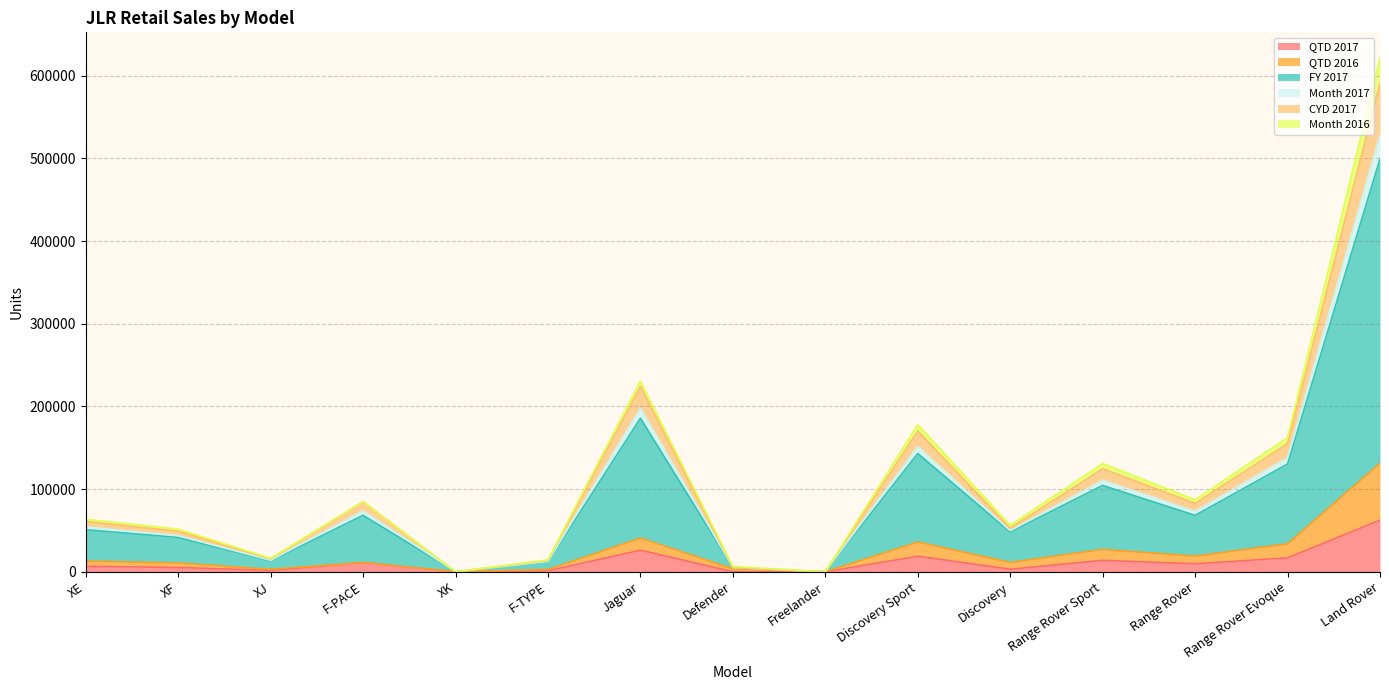

How many lines are shown in the chart?

6